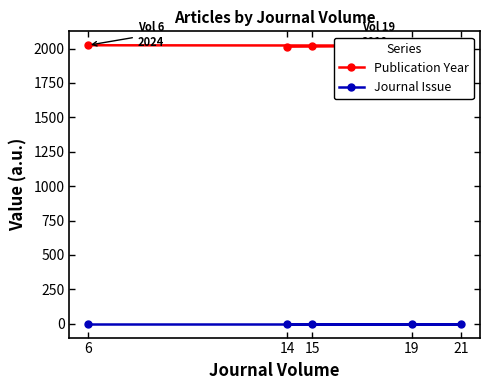

What are all the series names shown in the legend?

Publication Year, Journal Issue